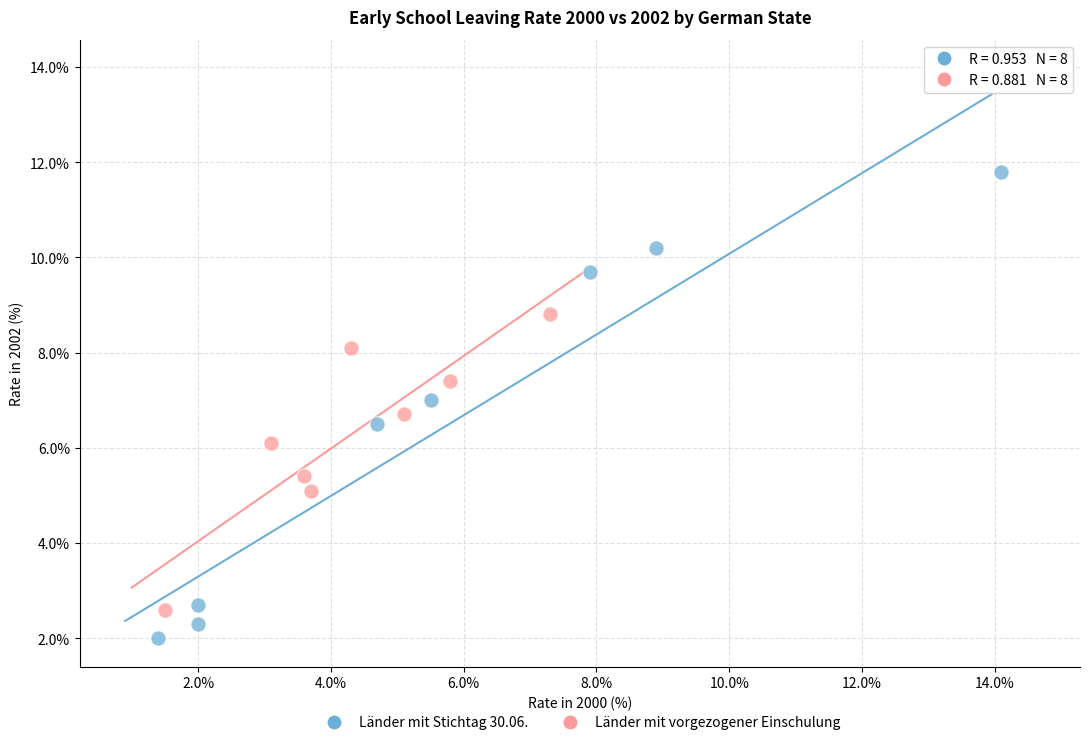

Which series has the largest Y range (max minus min)?

Länder mit Stichtag 30.06.